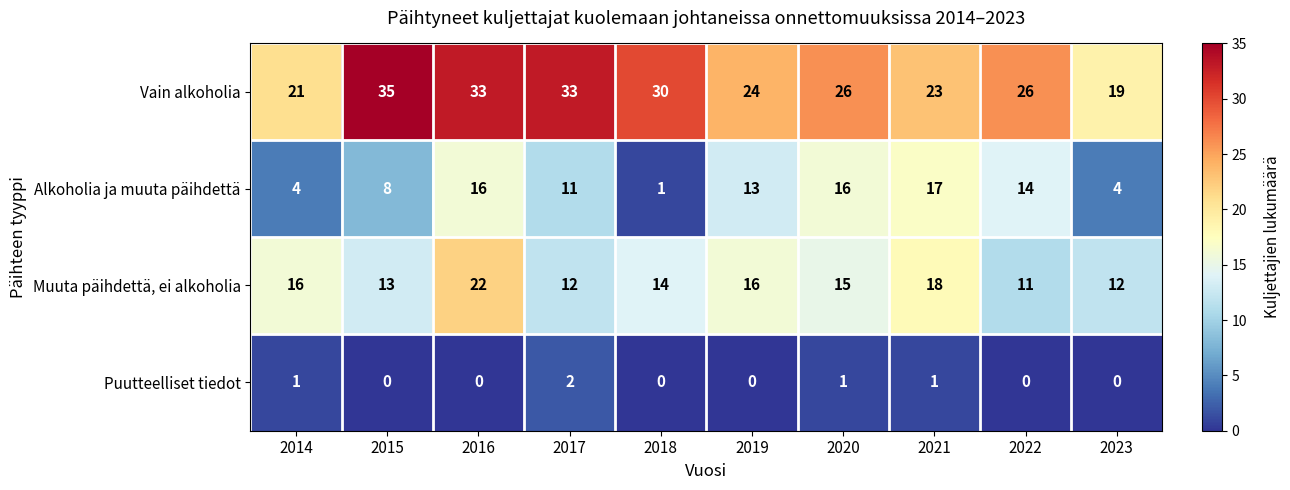

Rank the series by their average value, from highest to lowest.

Vain alkoholia, Muuta päihdettä, ei alkoholia, Alkoholia ja muuta päihdettä, Puutteelliset tiedot